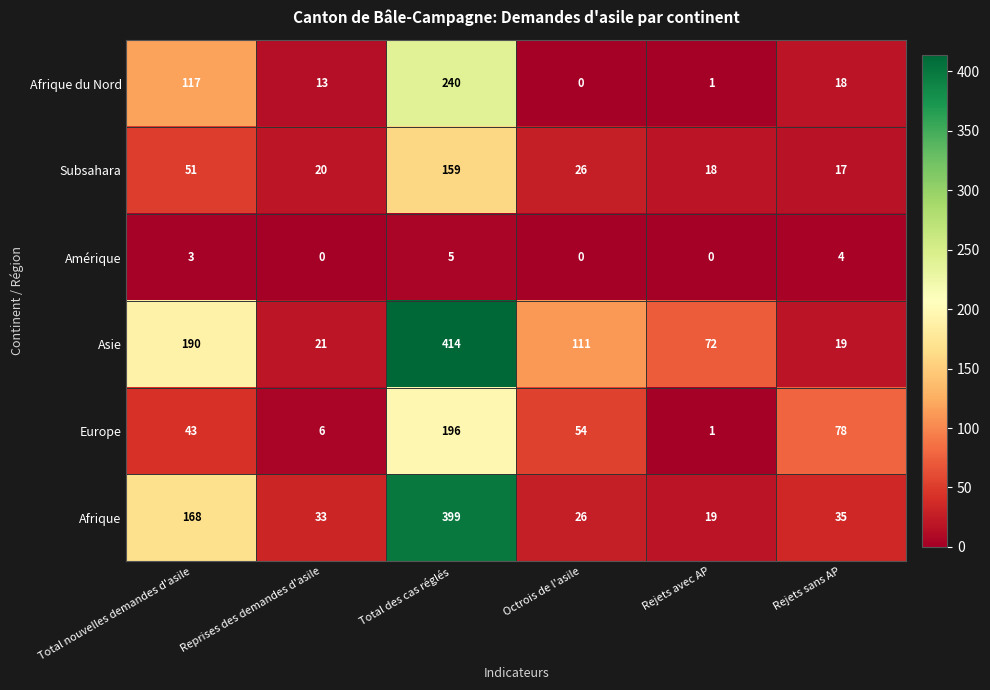

What value does the Afrique series have at Rejets sans AP, to the nearest 10?

40